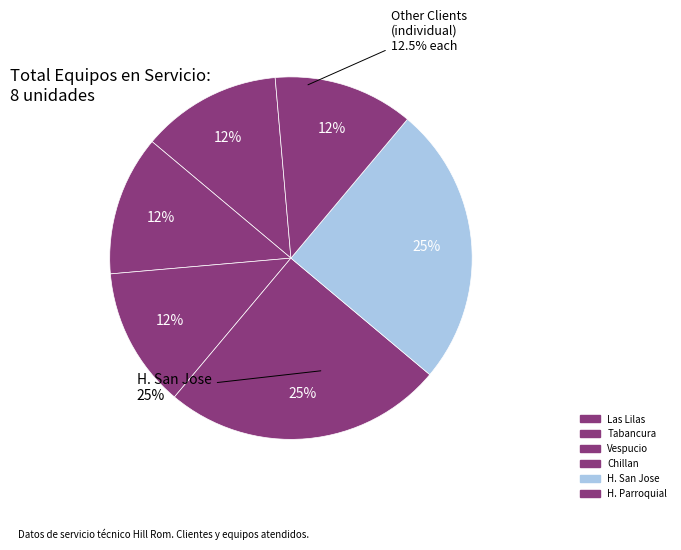

How much of the chart is everything except H. Parroquial?

87.5%